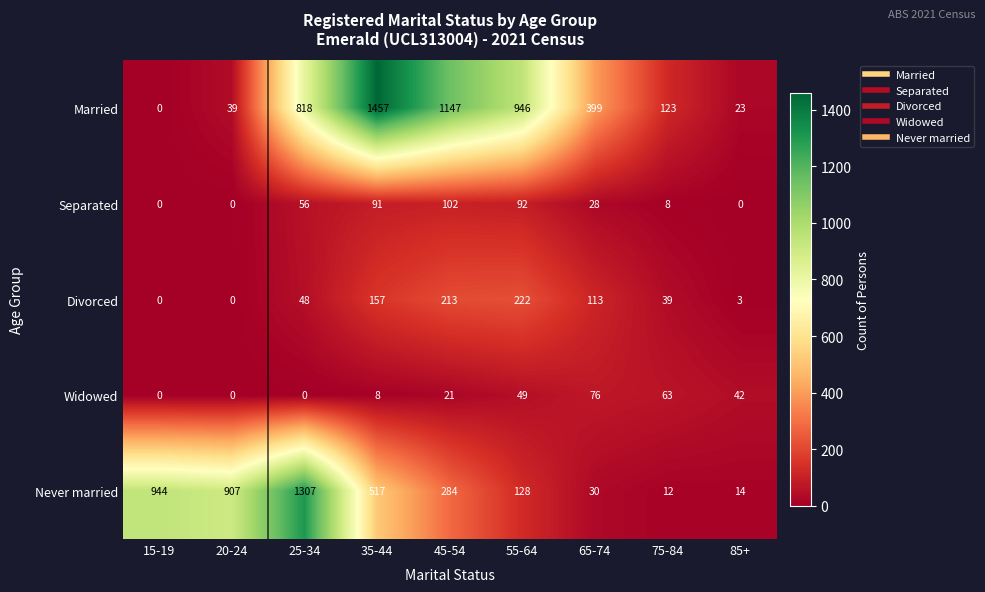

What is the highest value of the Divorced series?

222